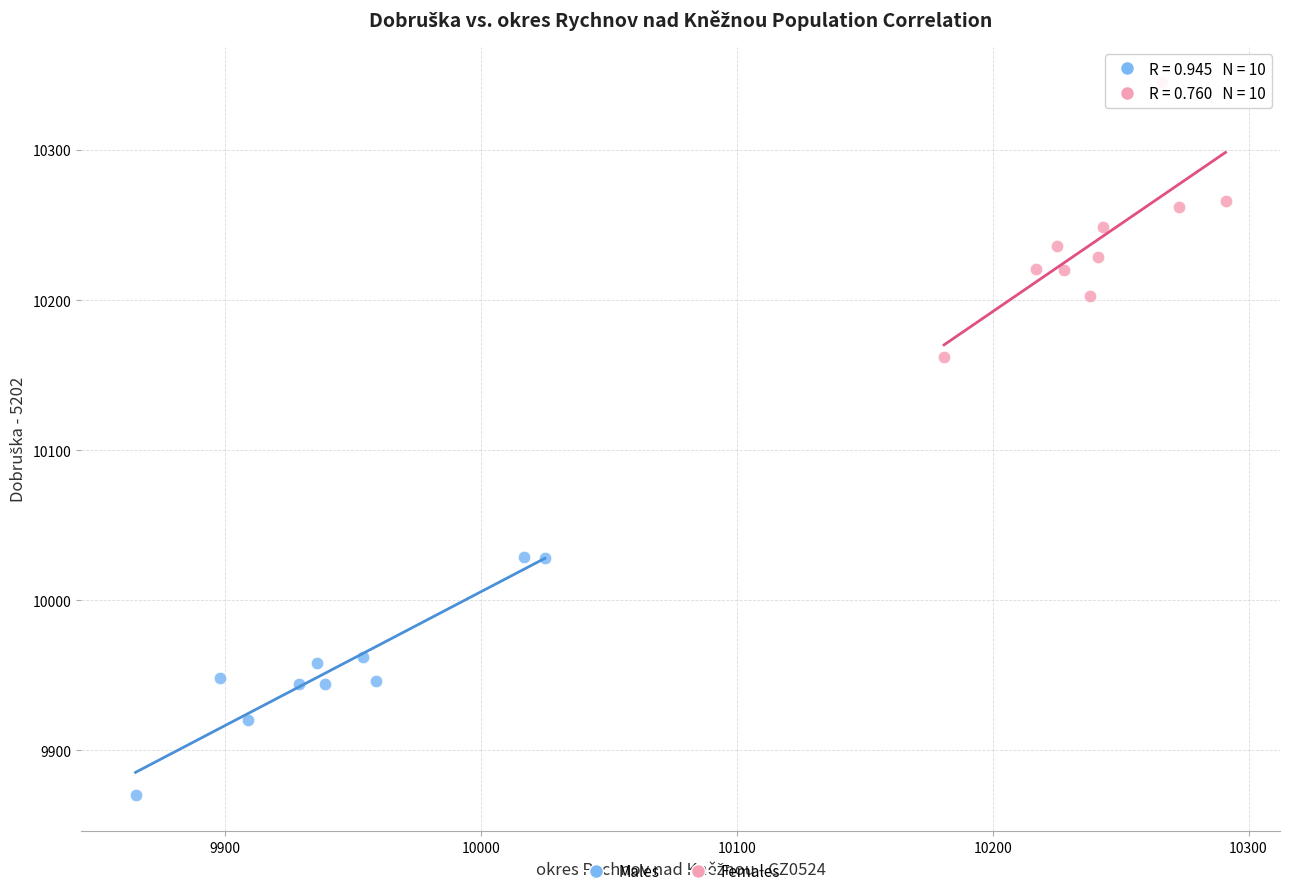

Which series contains the lowest Y value?

Males